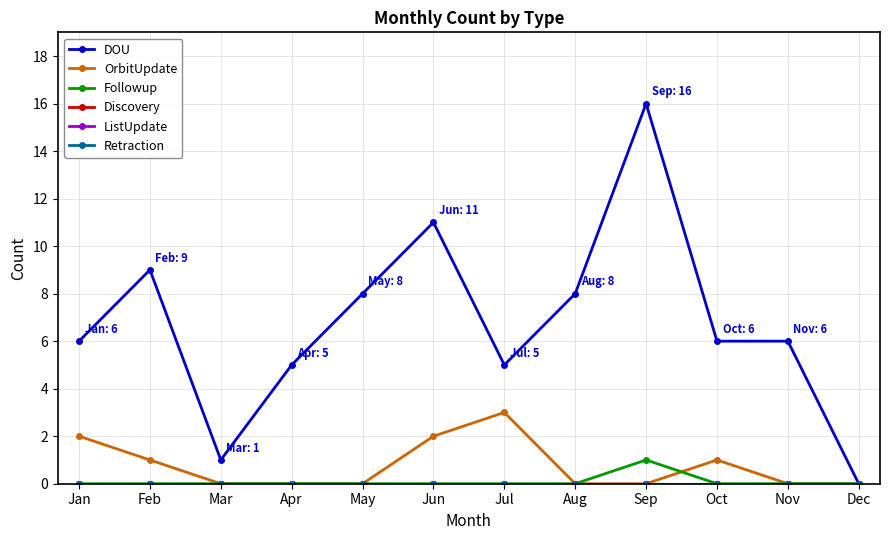

Does the chart have visible grid lines?

Yes